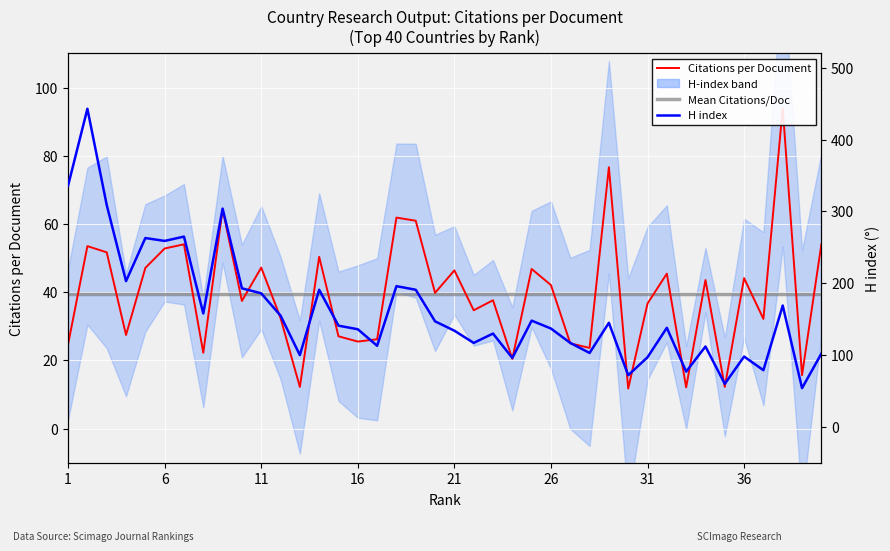

True or false: Mean Citations/Doc (overall) and H index cross at least once.

False